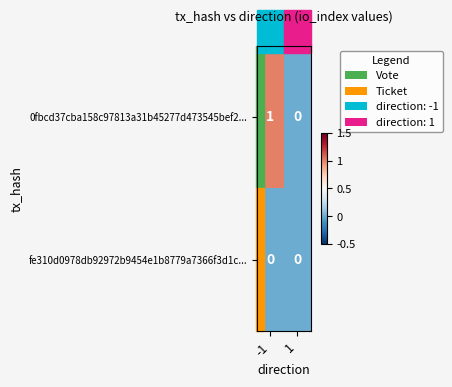

Which series has the largest range (max minus min)?

0fbcd37cba158c97813a31b45277d473545bef2...